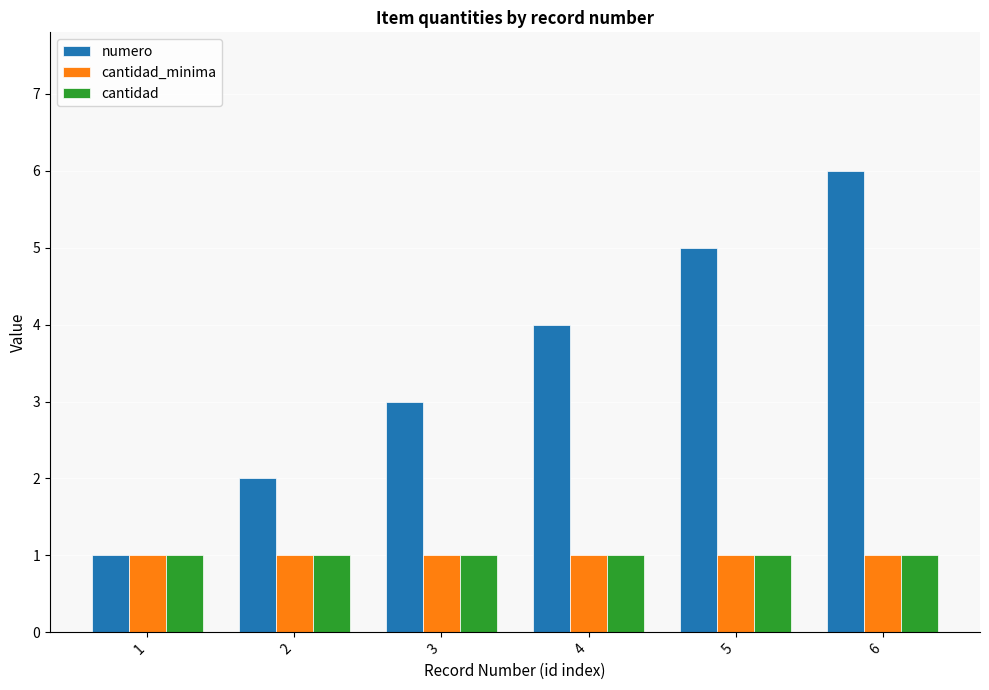

Reading left to right, extract all data points from this chart.

numero: 1	2	3	4	5	6
cantidad_minima: 1	1	1	1	1	1
cantidad: 1	1	1	1	1	1